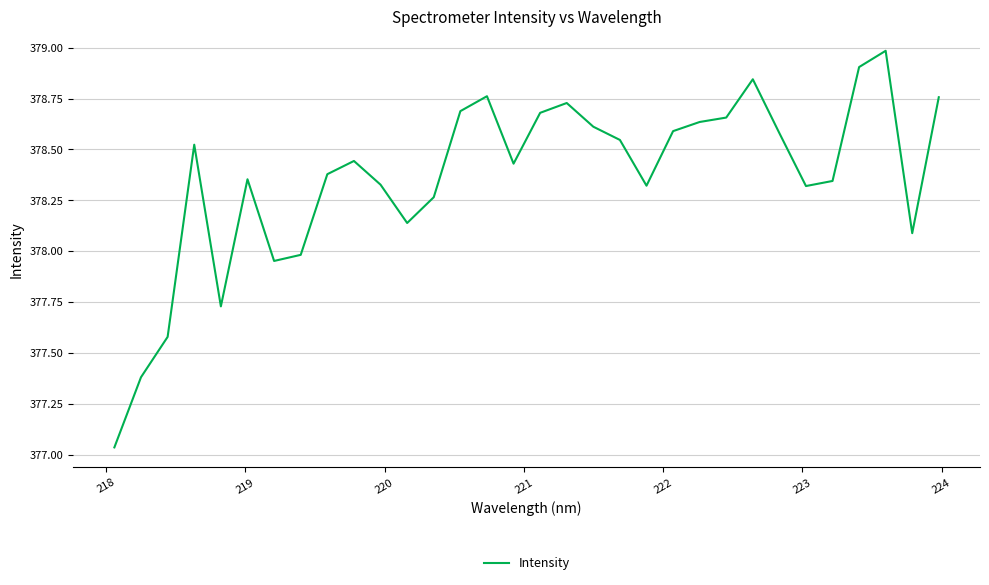

How many lines are shown in the chart?

1